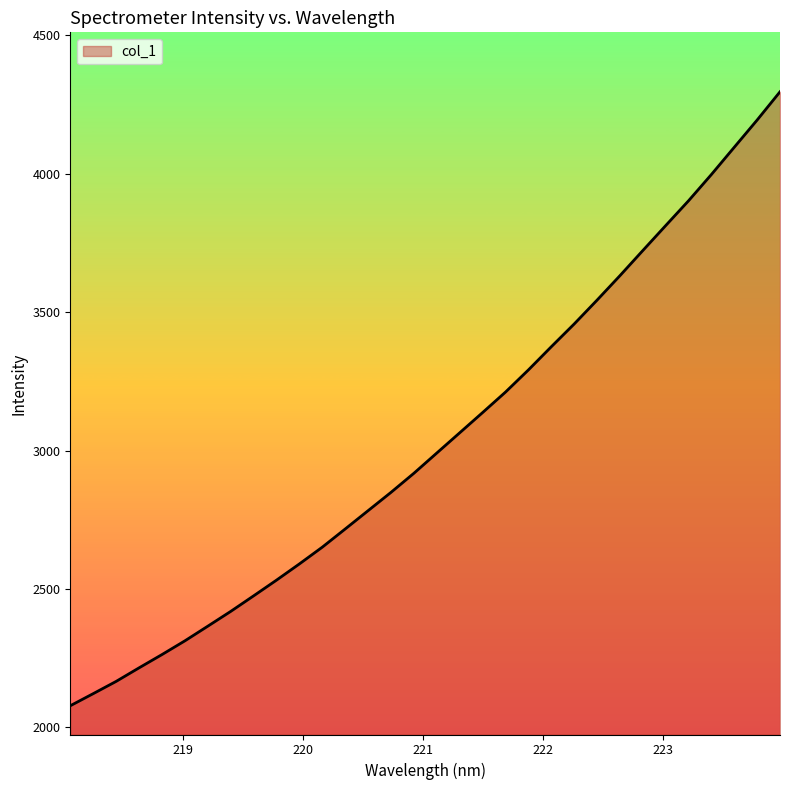

True or false: the data has more than 2 interior local peaks.

False